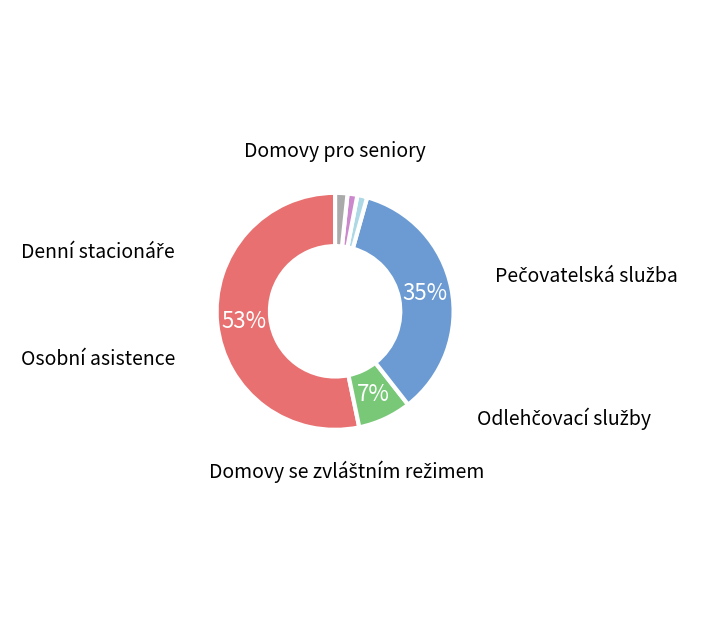

How many slices are in this pie chart?

6